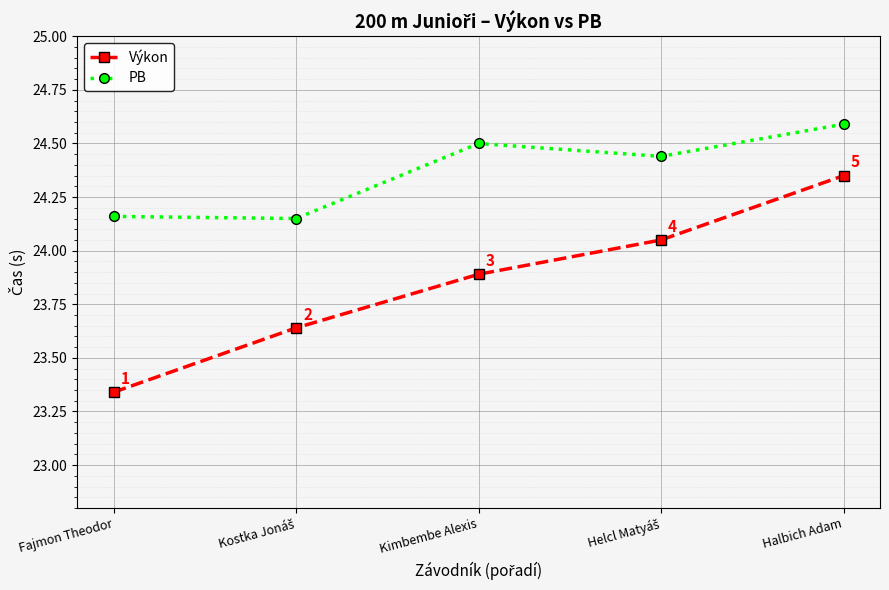

The PB series shows 41.3 at Fajmon Theodor. True or false?

False